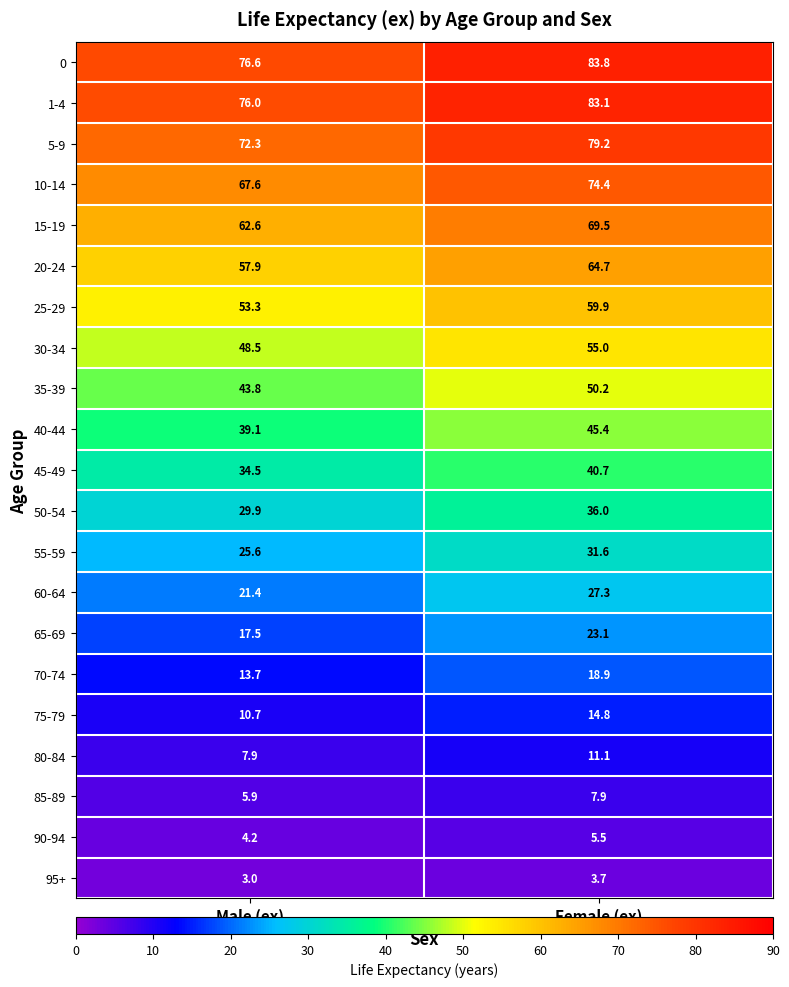

What is the sum of the 60-64 values at Male (ex) and Female (ex)?

48.7